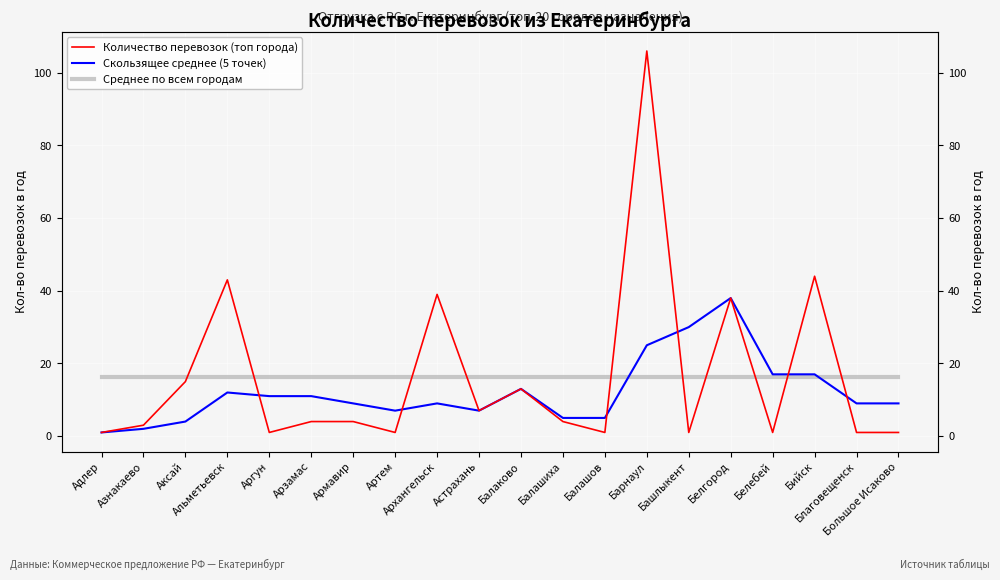

True or false: Количество перевозок (топ города) has more than 0 interior local peaks.

True